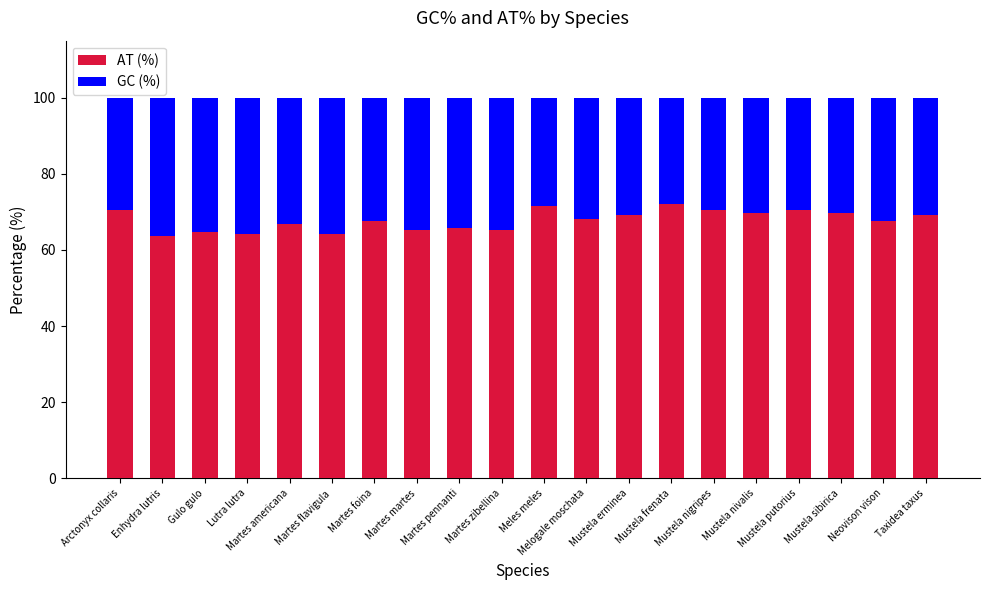

What is the average value of the AT (%) series?

67.8